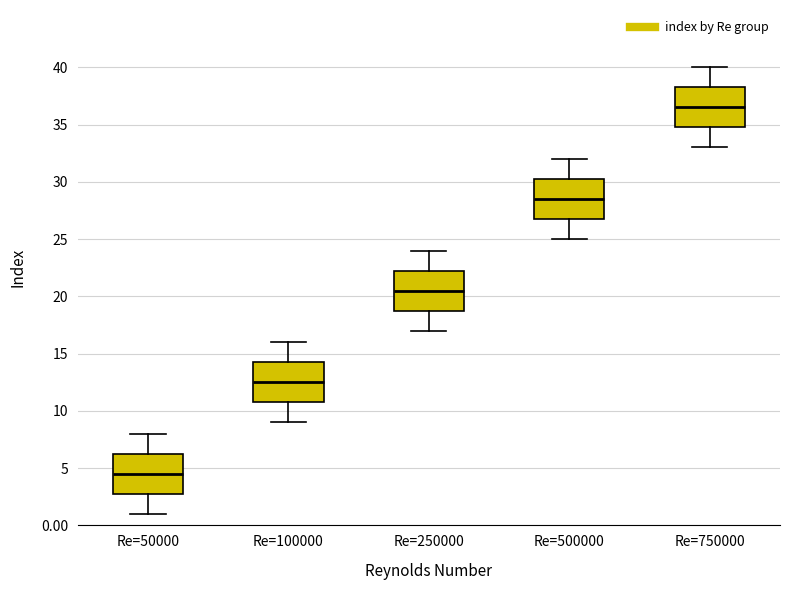

Reading left to right, transcribe this box plot: for each box, give where its median line is, the range the box spans, and where its two whiskers end, as read against the y-axis. The values are not printed on the chart, so give them approximately, as read against the axis.

Re=50000: median 4.5, box 3.0 to 6.5, whiskers 1.0 to 8.0
Re=100000: median 12.5, box 11.0 to 14.5, whiskers 9.0 to 16.0
Re=250000: median 20.5, box 19.0 to 22.5, whiskers 17.0 to 24.0
Re=500000: median 28.5, box 27.0 to 30.5, whiskers 25.0 to 32.0
Re=750000: median 36.5, box 35.0 to 38.5, whiskers 33.0 to 40.0